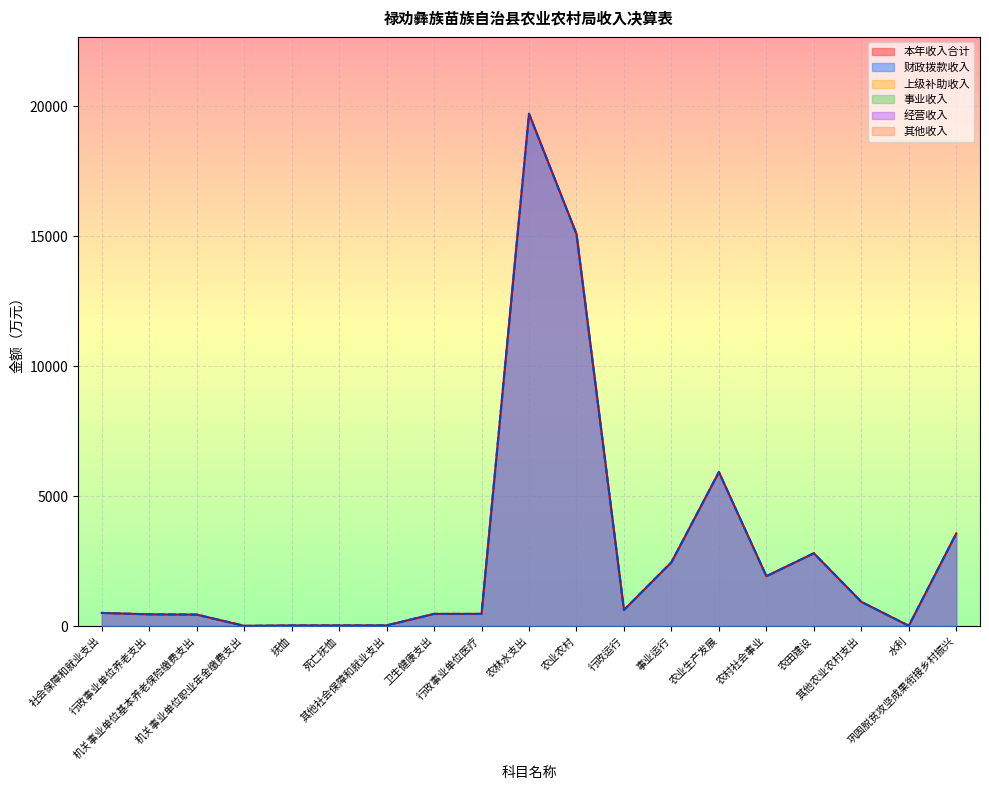

The value of 本年收入合计 at 卫生健康支出 is 784.5. True or false?

False